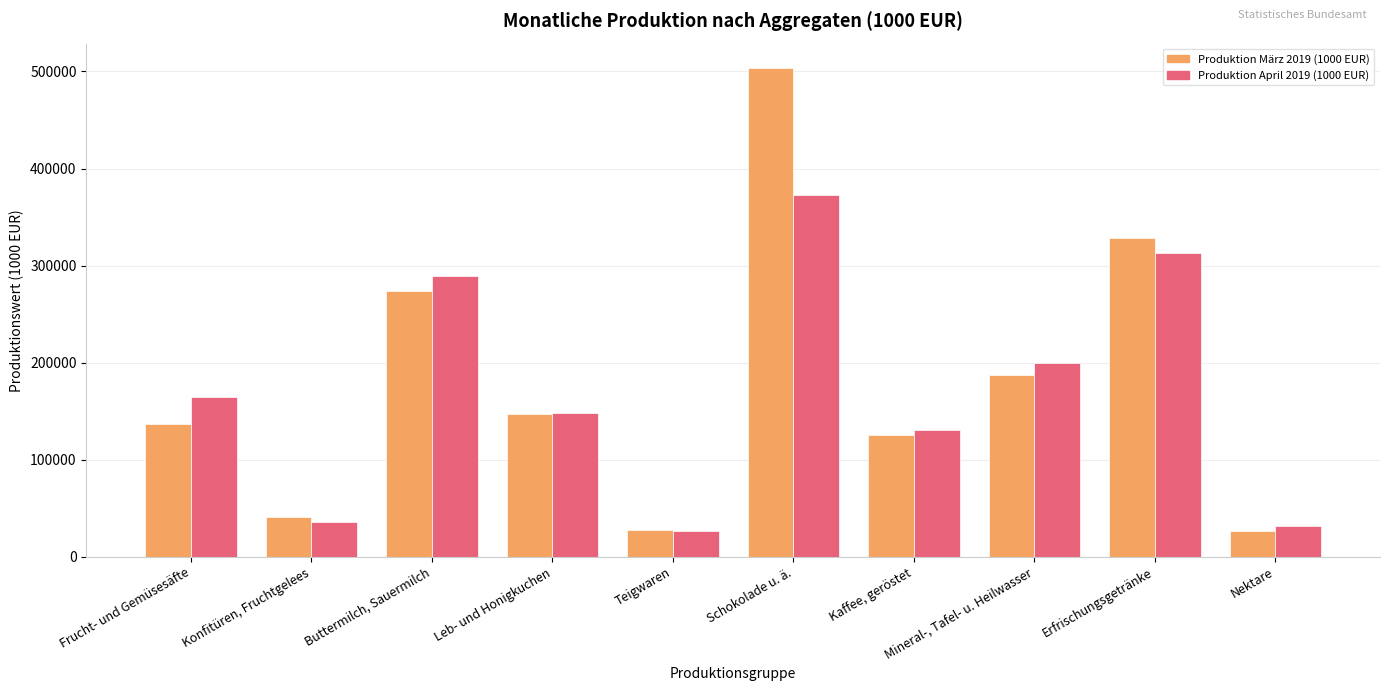

What is the value of the Produktion April 2019 (1000 EUR) bar at the 4th from the left?

148112.3